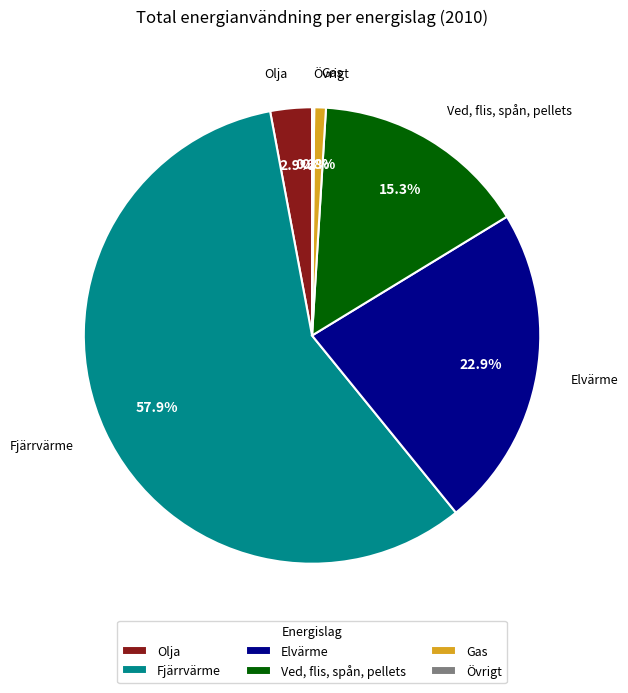

Which has a higher value, Olja or Ved, flis, spån, pellets?

Ved, flis, spån, pellets